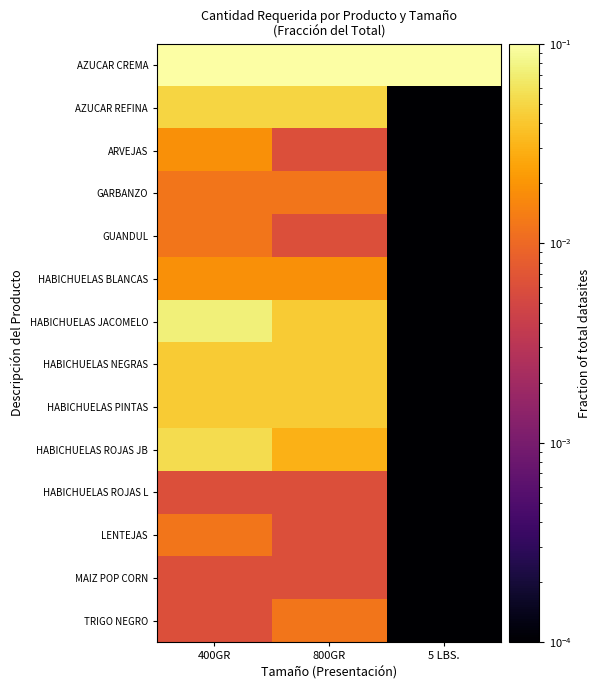

Reading left to right, what are all the values shown in this chart?

AZUCAR CREMA: 400GR=0.1	800GR=0.1	5 LBS.=0.1
AZUCAR REFINA: 400GR=0.0	800GR=0.0	5 LBS.=0.0
ARVEJAS: 400GR=0.0	800GR=0.0	5 LBS.=0.0
GARBANZO: 400GR=0.0	800GR=0.0	5 LBS.=0.0
GUANDUL: 400GR=0.0	800GR=0.0	5 LBS.=0.0
HABICHUELAS BLANCAS: 400GR=0.0	800GR=0.0	5 LBS.=0.0
HABICHUELAS JACOMELO: 400GR=0.1	800GR=0.0	5 LBS.=0.0
HABICHUELAS NEGRAS: 400GR=0.0	800GR=0.0	5 LBS.=0.0
HABICHUELAS PINTAS: 400GR=0.0	800GR=0.0	5 LBS.=0.0
HABICHUELAS ROJAS JB: 400GR=0.1	800GR=0.0	5 LBS.=0.0
HABICHUELAS ROJAS L: 400GR=0.0	800GR=0.0	5 LBS.=0.0
LENTEJAS: 400GR=0.0	800GR=0.0	5 LBS.=0.0
MAIZ POP CORN: 400GR=0.0	800GR=0.0	5 LBS.=0.0
TRIGO NEGRO: 400GR=0.0	800GR=0.0	5 LBS.=0.0